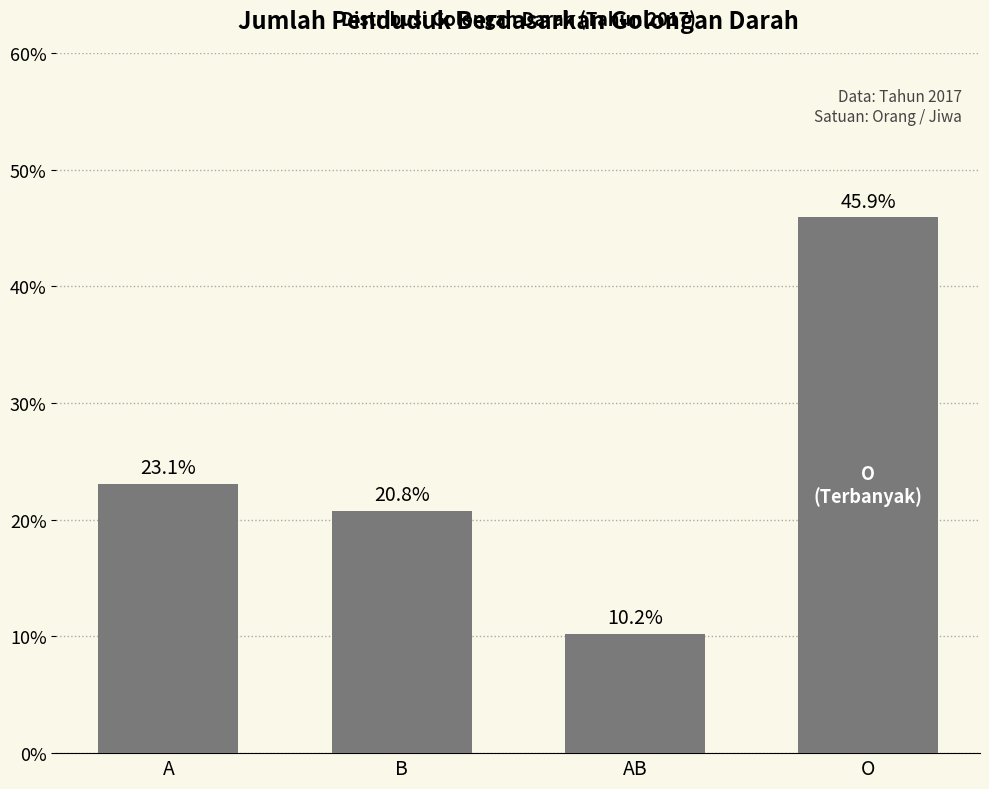

What is the sum of all values?

100.0